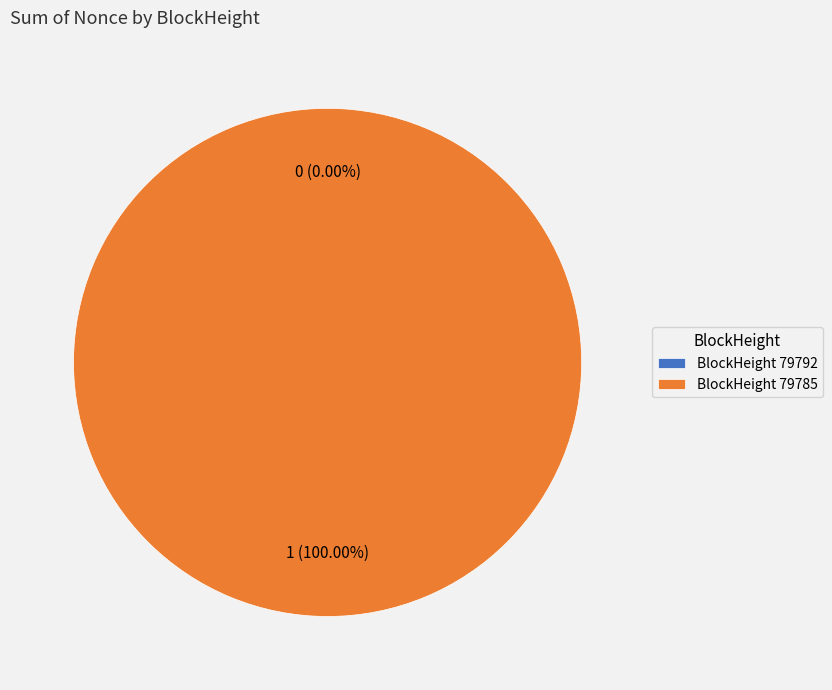

To the nearest percent, what percentage of the pie is 79785?

100%